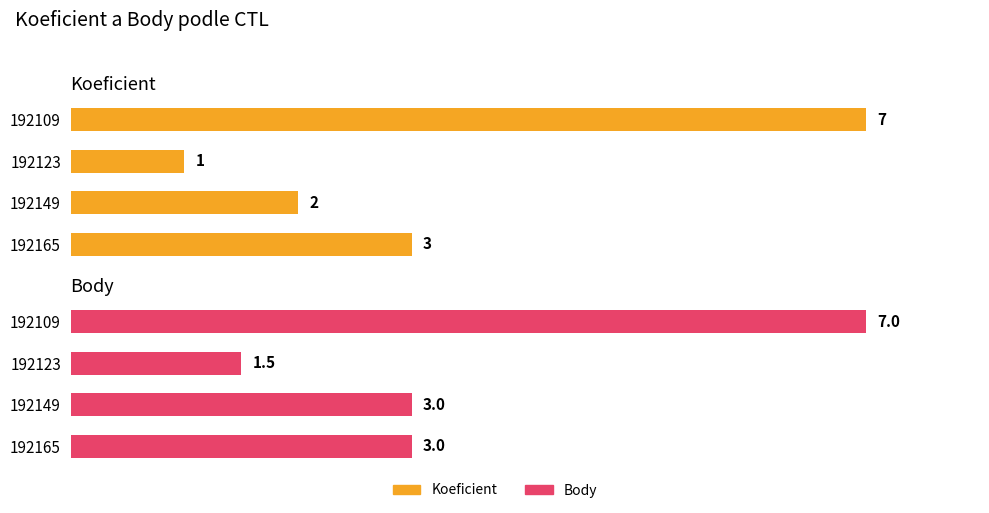

What is the sum of all Body values?

14.5